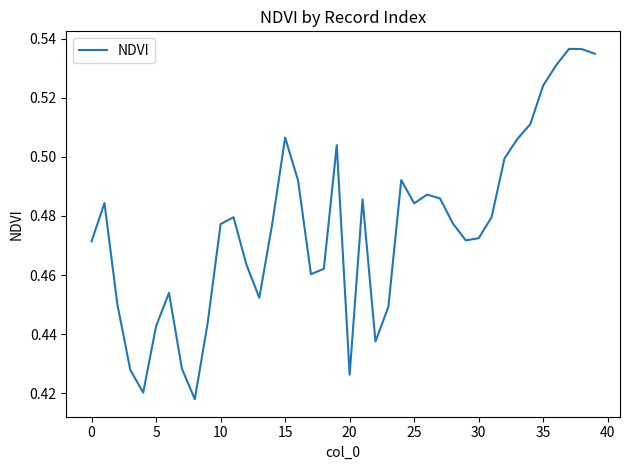

Does the chart display data point markers on the line(s)?

No